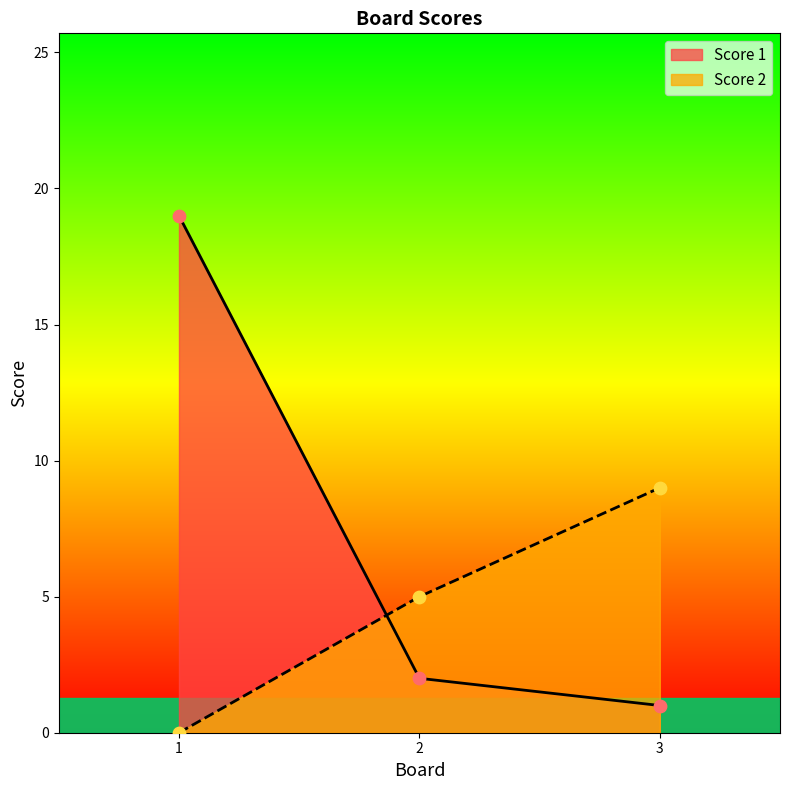

What are all the series names shown in the legend?

Score 1, Score 2